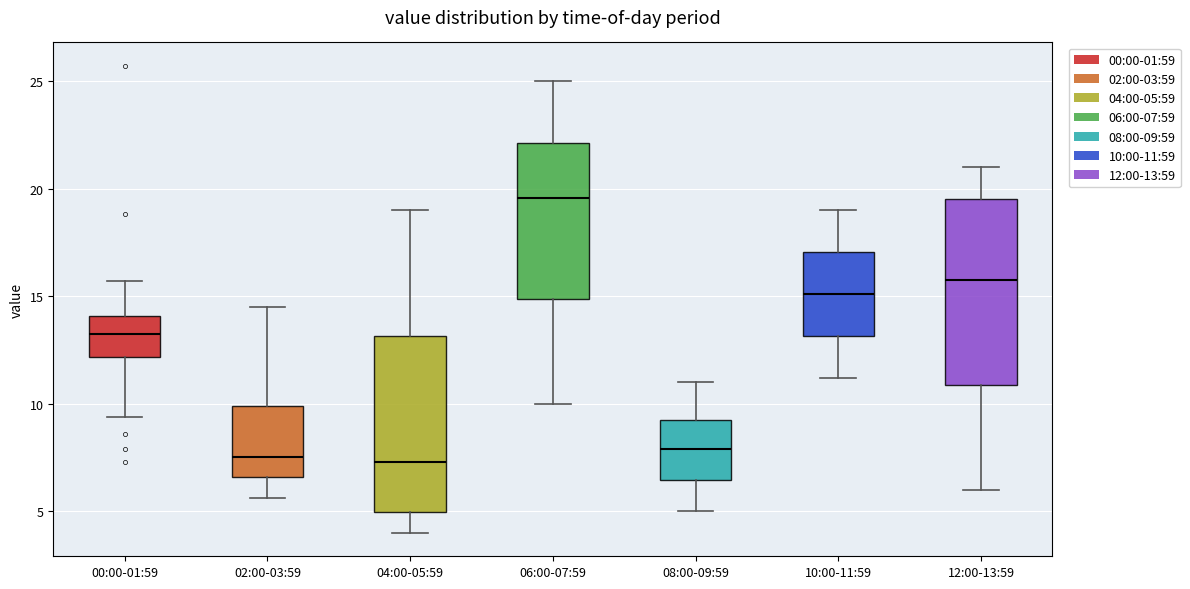

Reading left to right, transcribe this box plot: for each box, give where its median line is, the range the box spans, and where its two whiskers end, as read against the y-axis. The values are not printed on the chart, so give them approximately, as read against the axis.

00:00-01:59: median 13.5, box 12.0 to 14.0, whiskers 9.5 to 15.5
02:00-03:59: median 7.5, box 6.5 to 10.0, whiskers 5.5 to 14.5
04:00-05:59: median 7.5, box 5.0 to 13.0, whiskers 4.0 to 19.0
06:00-07:59: median 19.5, box 15.0 to 22.0, whiskers 10.0 to 25.0
08:00-09:59: median 8.0, box 6.5 to 9.5, whiskers 5.0 to 11.0
10:00-11:59: median 15.0, box 13.0 to 17.0, whiskers 11.0 to 19.0
12:00-13:59: median 16.0, box 11.0 to 19.5, whiskers 6.0 to 21.0